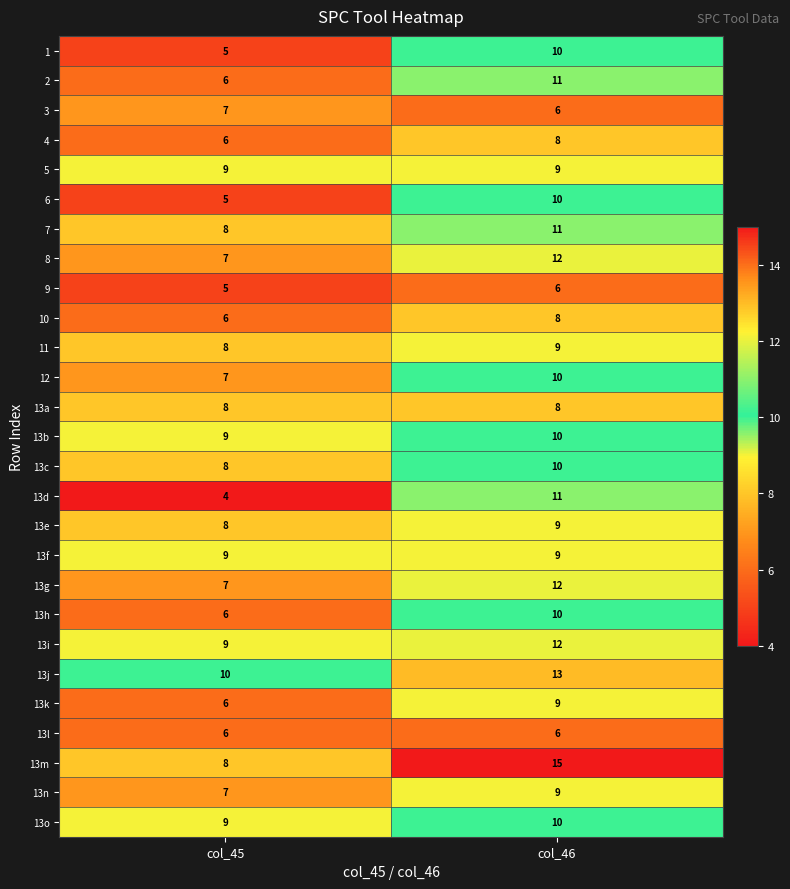

What is the greatest value displayed?

15